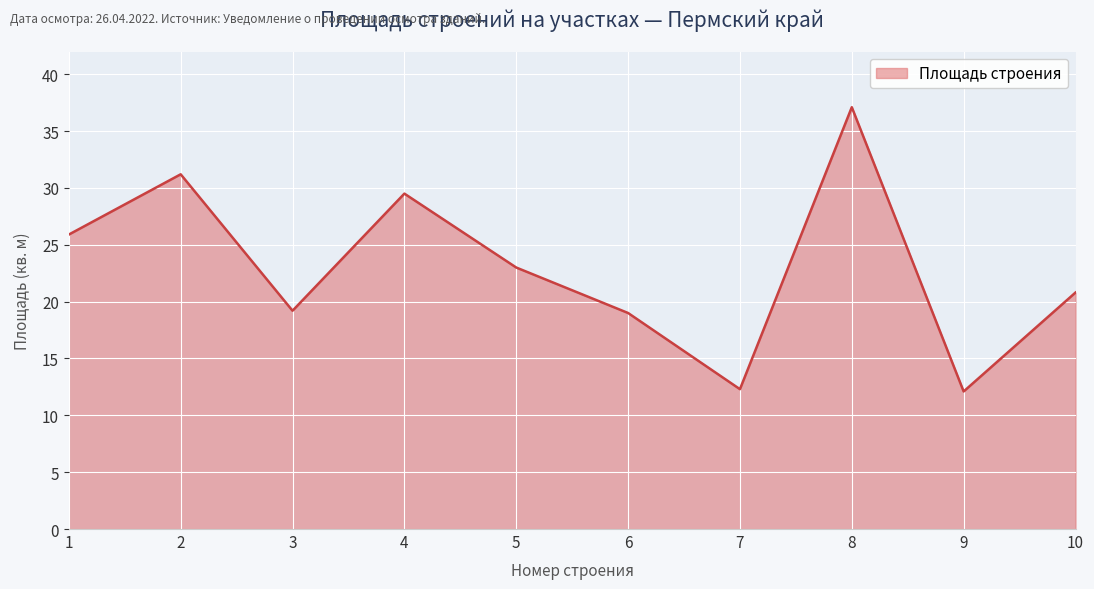

Between 2 and 3, which is larger?

2